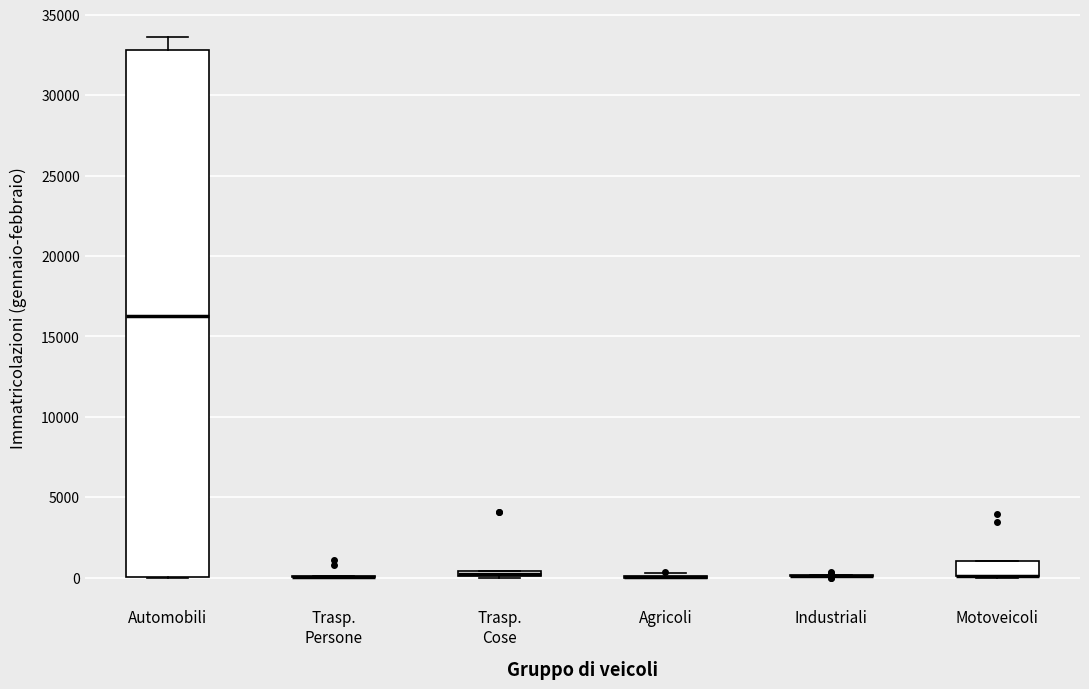

Which box is the tallest, from its lower edge to its upper edge?

Automobili